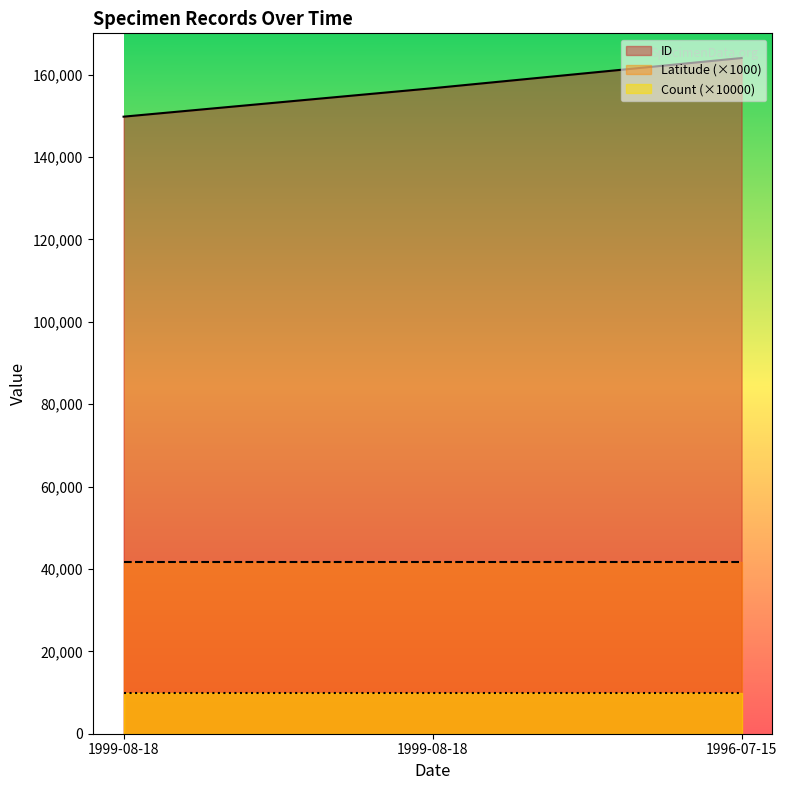

The Latitude series shows 41.7 at 1999-08-18. True or false?

True